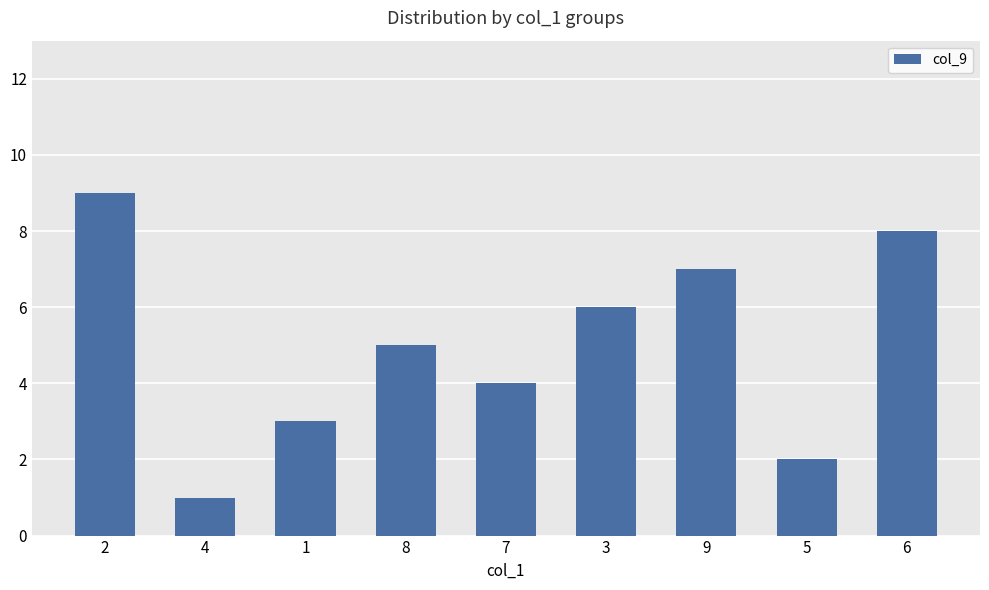

What is the change in value from 5 to 6?

+6